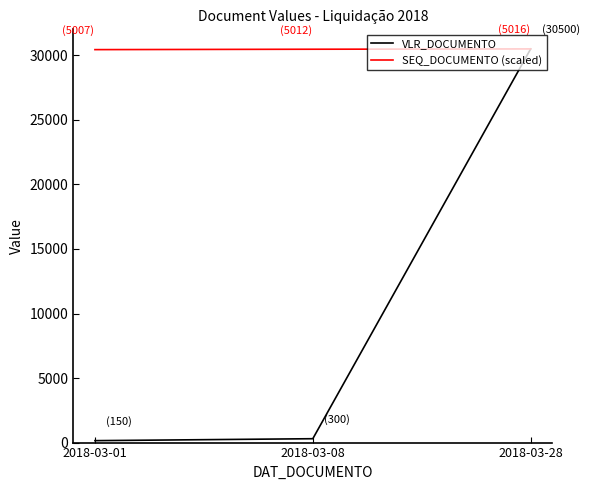

What is the maximum value for SEQ_DOCUMENTO (scaled)?

30500.0